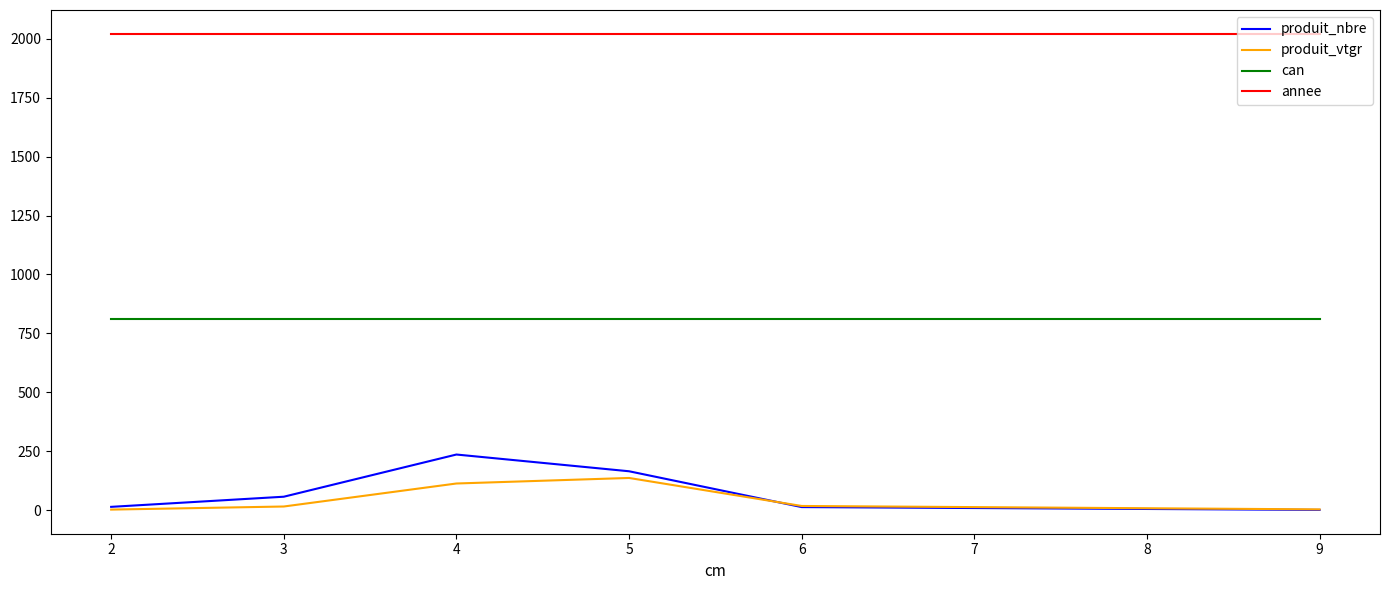

What is the total value across all series at 6?

2862.8